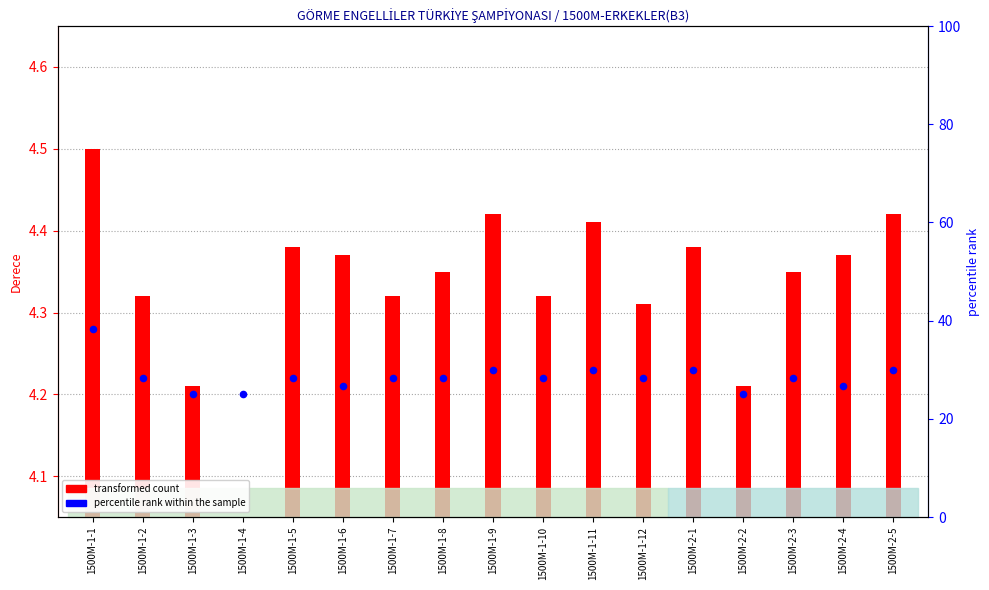

Between 1500M-1-1 and 1500M-1-3, which is larger?

1500M-1-1